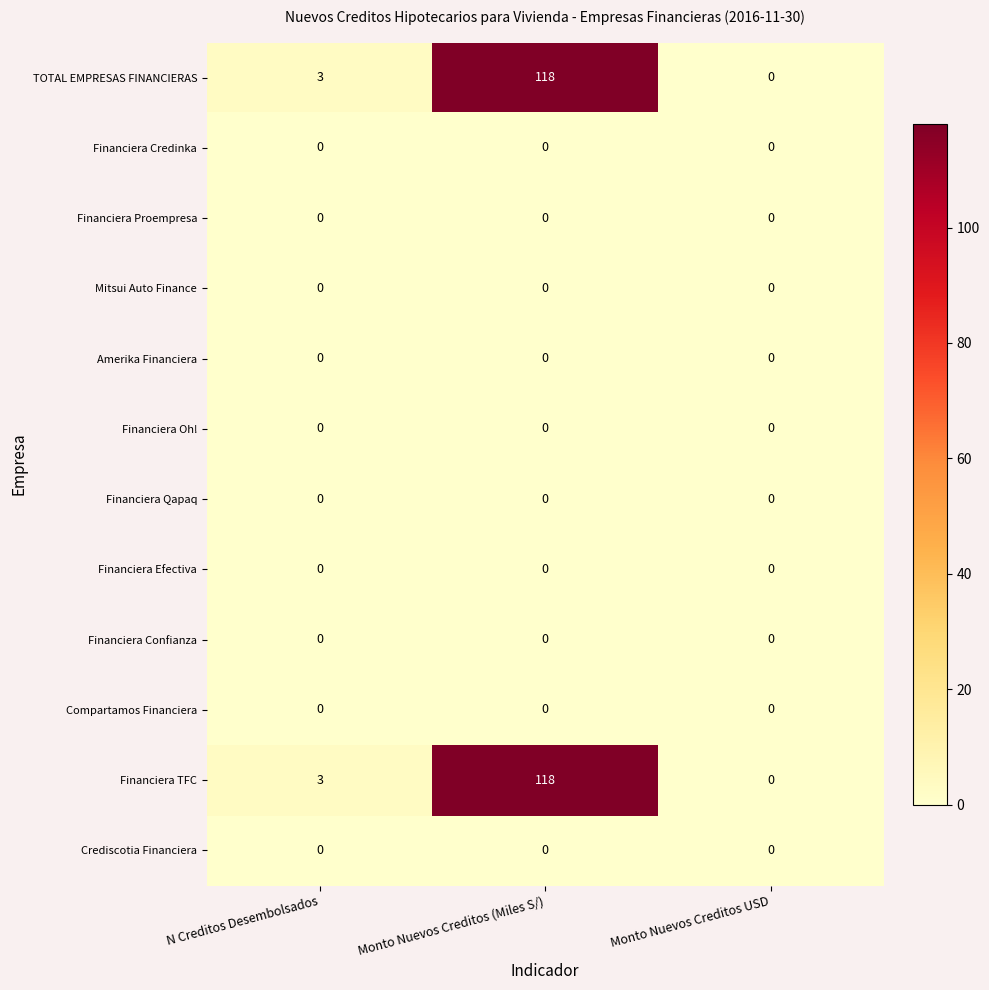

At which category does the chart reach its peak across all series?

Monto Nuevos Creditos (Miles S/)